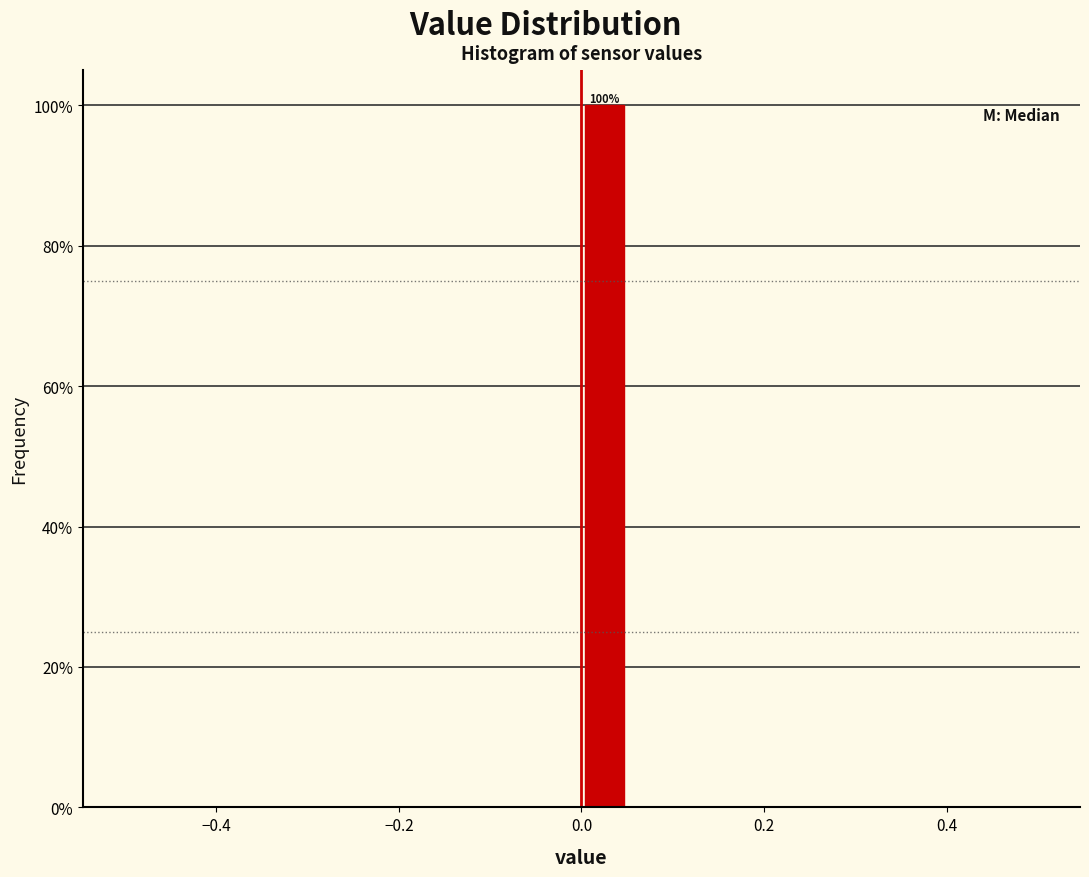

Around what value on the x-axis is the tallest bar? Give the approximate position of its centre, as read against the axis.

0.02